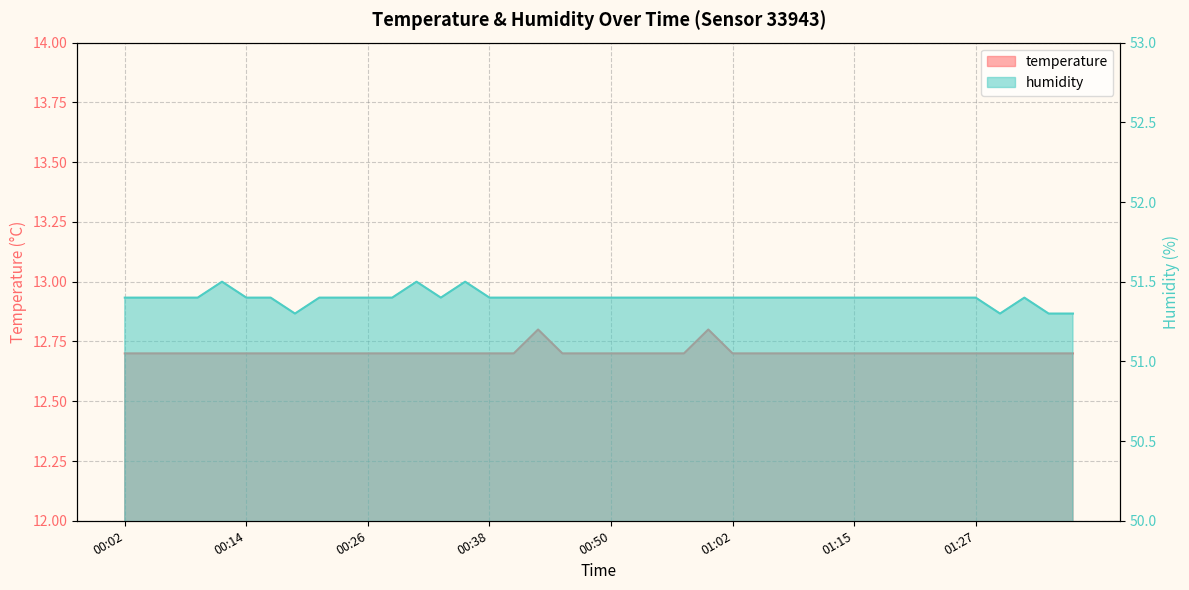

Count the number of data series in this chart.

2